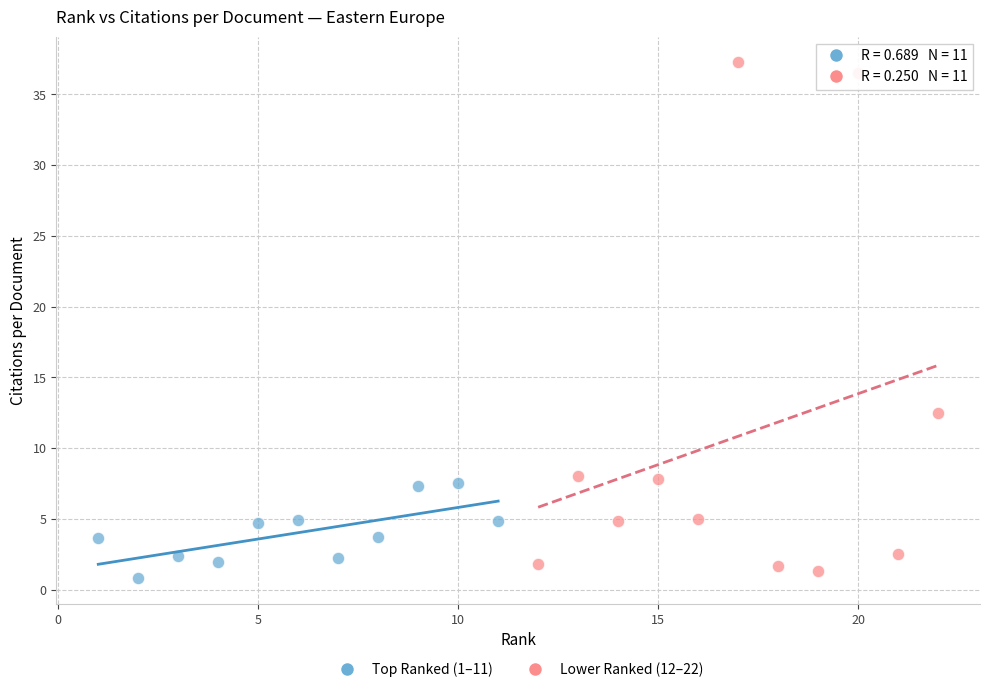

Which series has the largest Y range (max minus min)?

Lower Ranked (12–22)